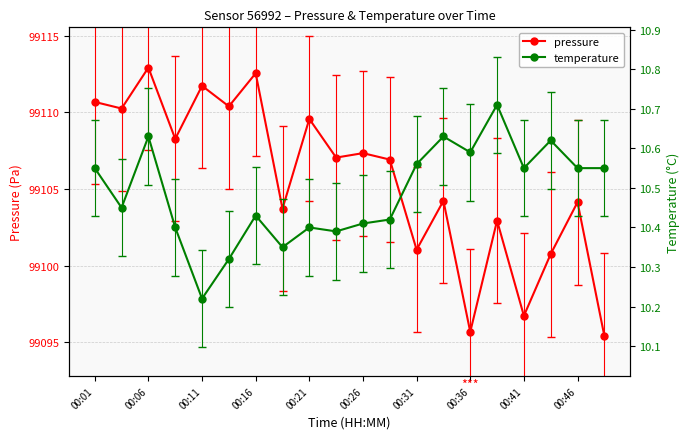

True or false: pressure has more than 0 interior local peaks.

True